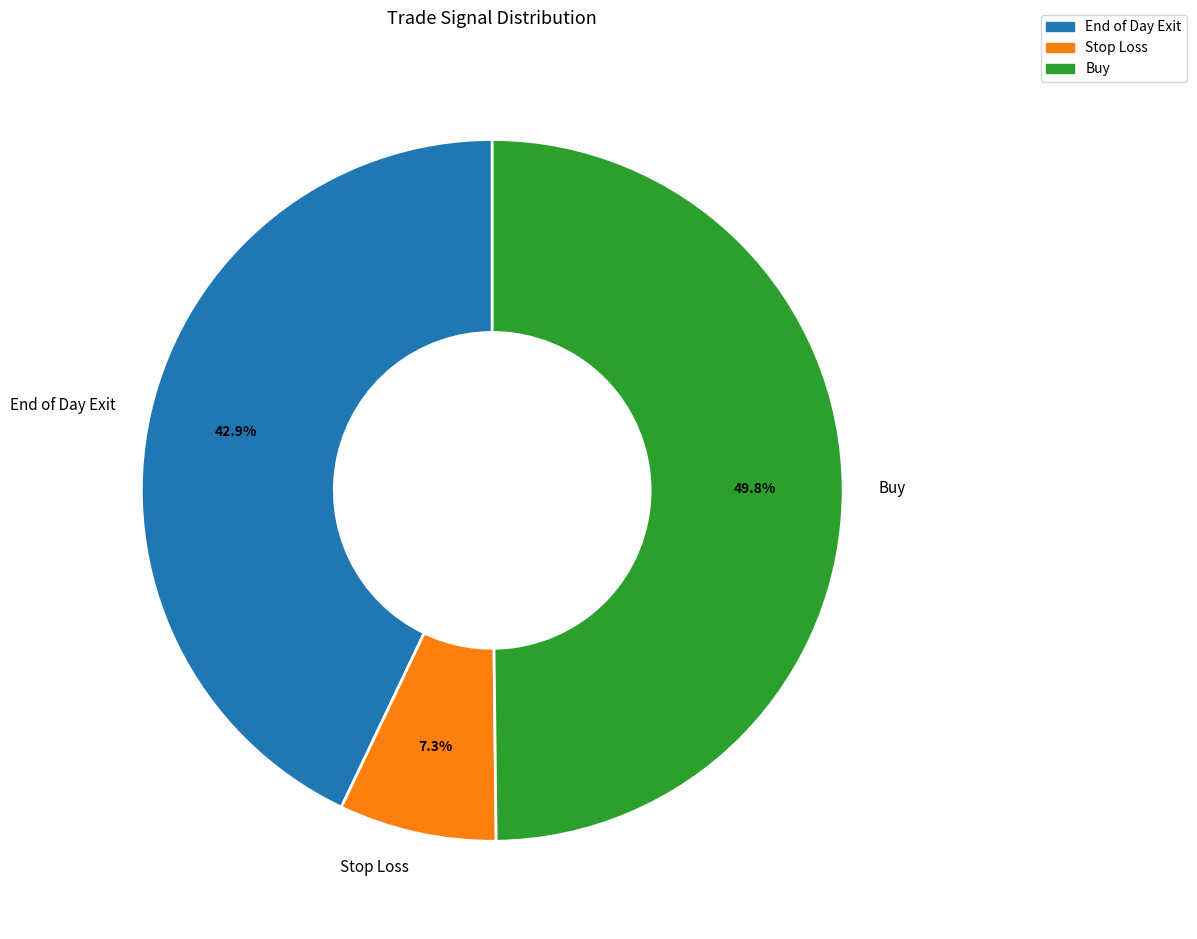

What percentage is the End of Day Exit slice, to the nearest percent?

43%